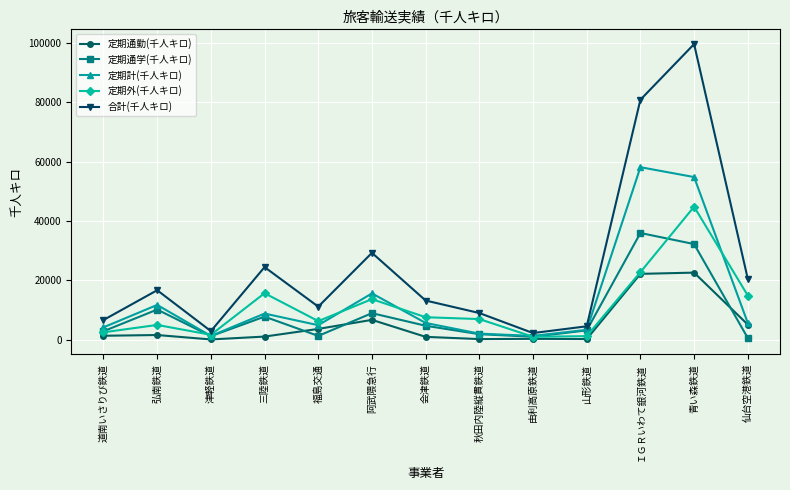

In 合計(千人キロ), how many points are higher than both neighbors (excluding endpoints)?

4